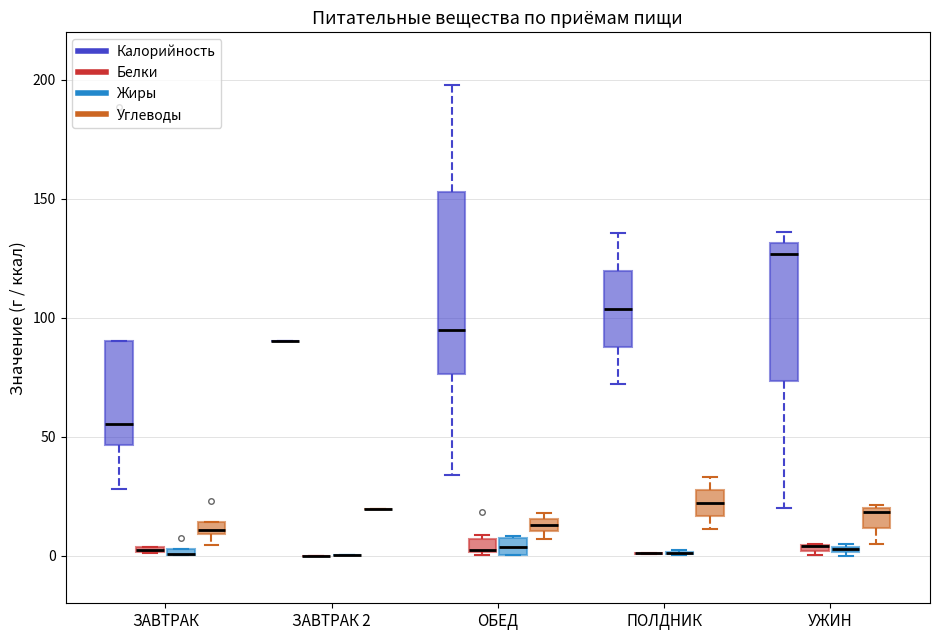

Which box is the tallest, from its lower edge to its upper edge?

ОБЕД (Калорийность)